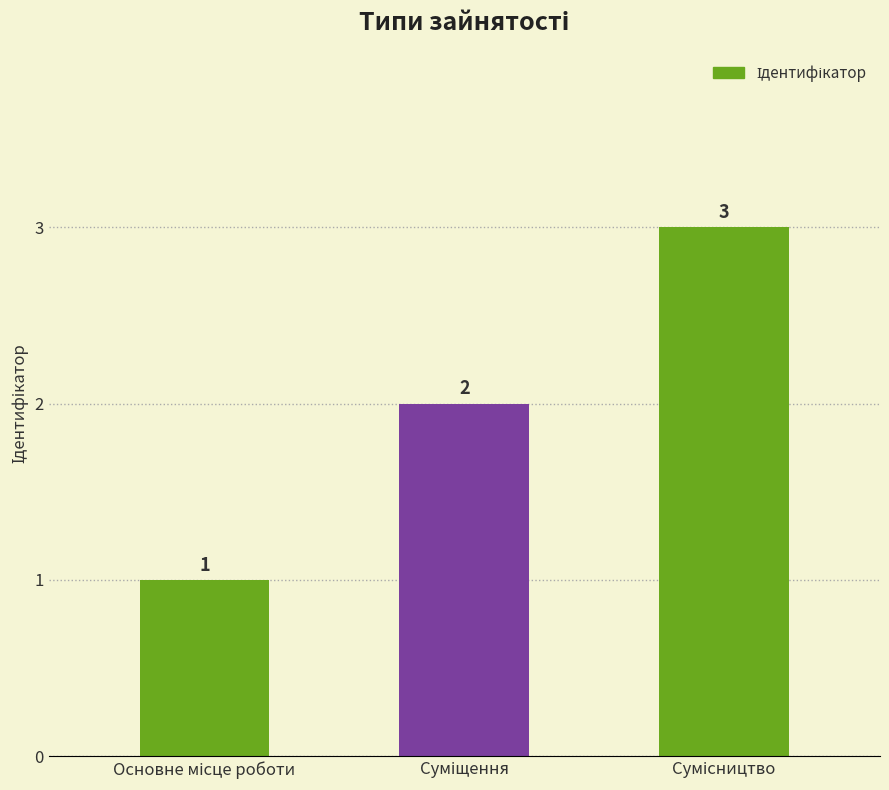

What is the value of the 2nd bar from the left?

2